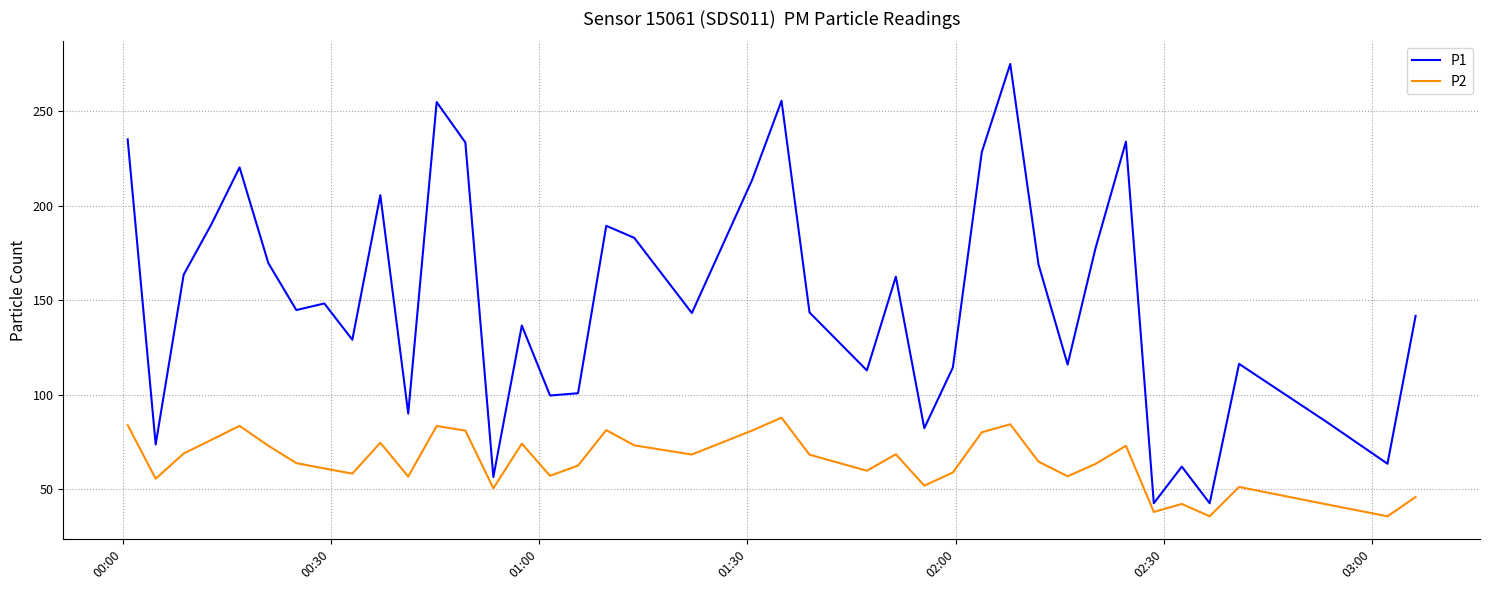

What is the difference between the maximum and second lowest values in the P2 series?

52.2